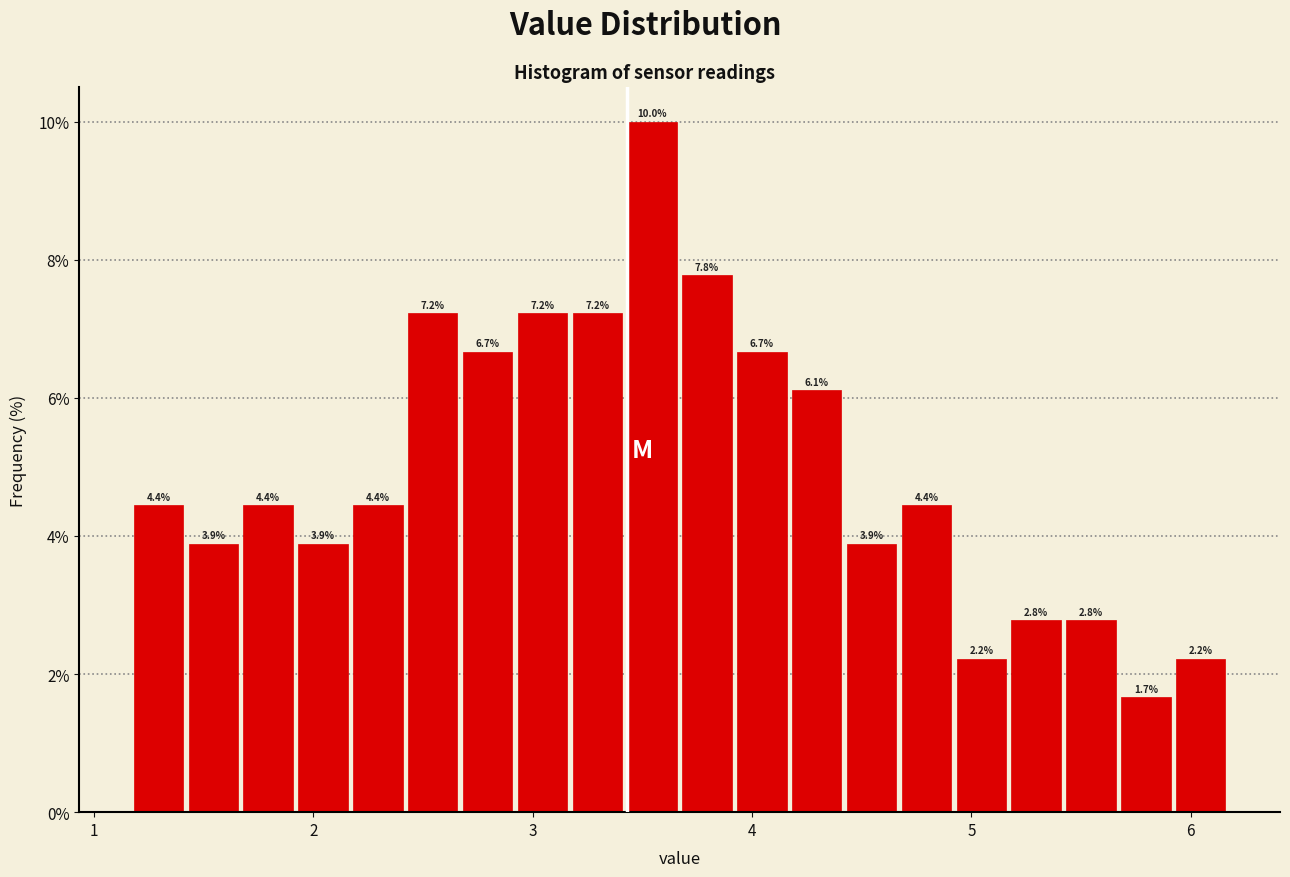

Around what value on the x-axis is the tallest bar? Give the approximate position of its centre, as read against the axis.

3.5